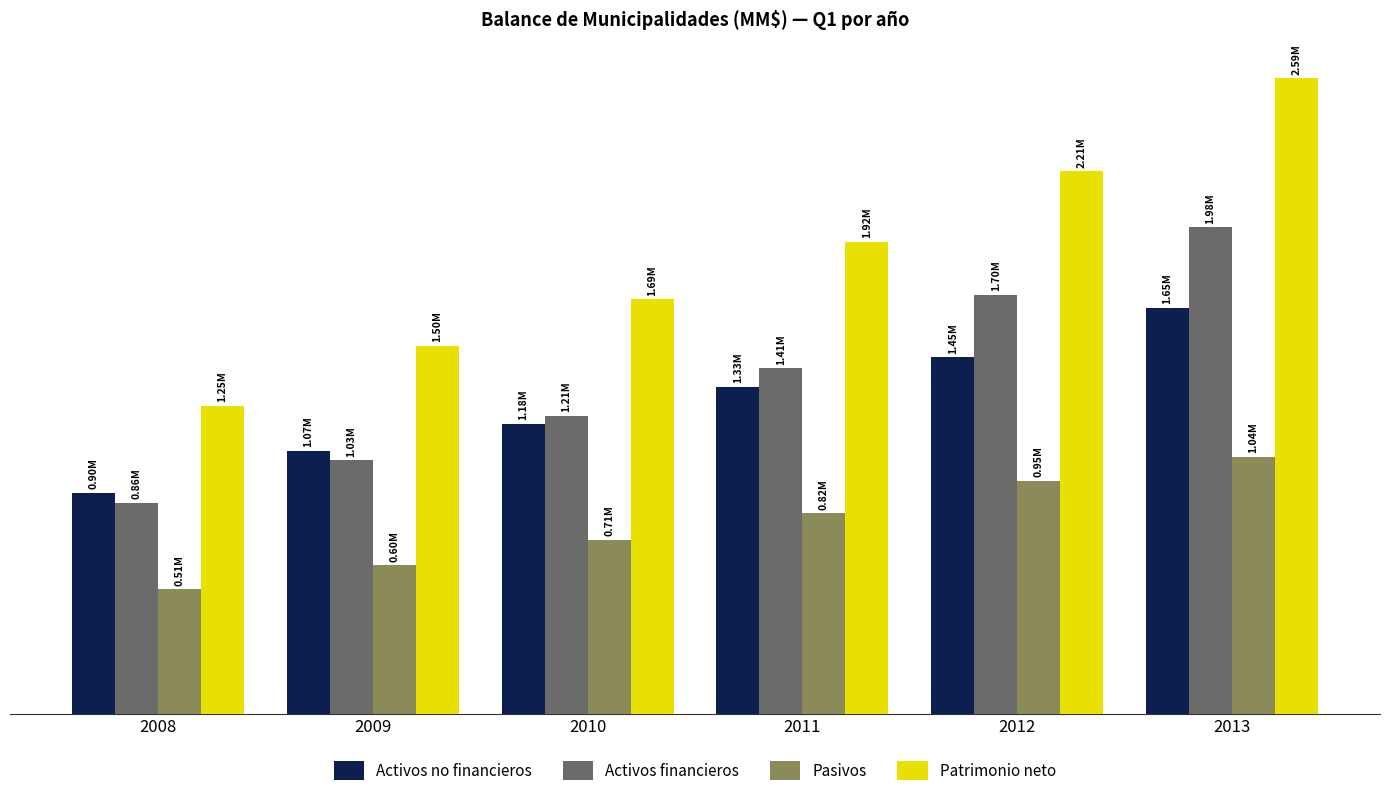

Which has a higher value, 2009 or 2010?

2010